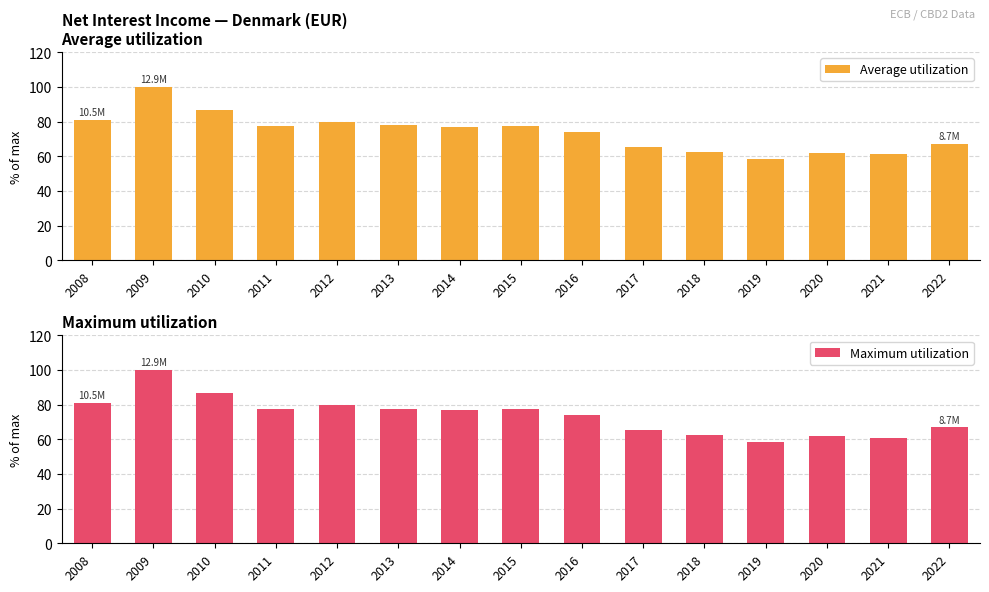

Between 2018 and 2021, which is larger?

2018